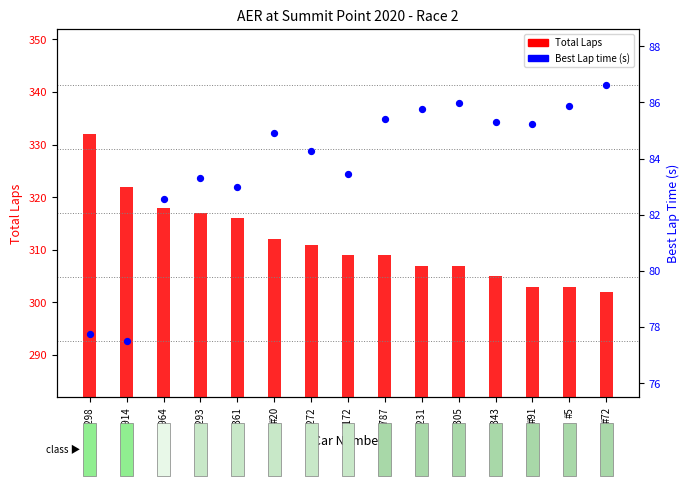

At how many categories does at least one series exceed 266?

15